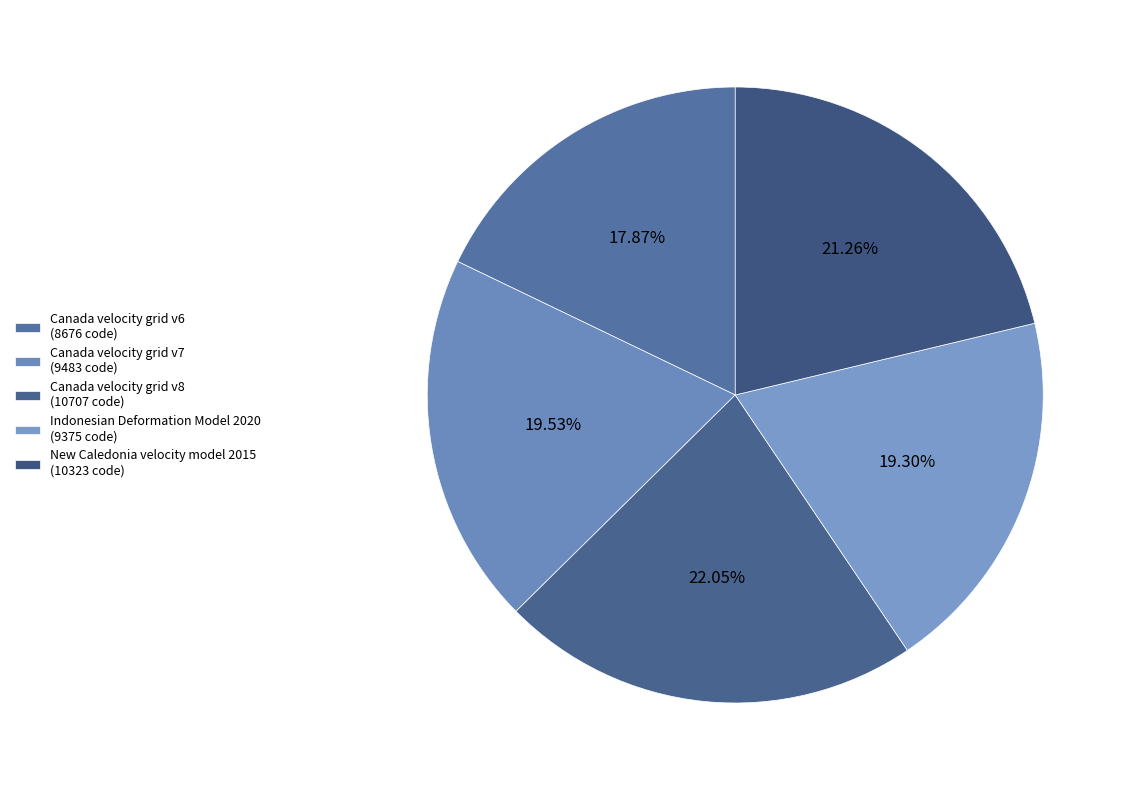

How many segments does this pie chart have?

5